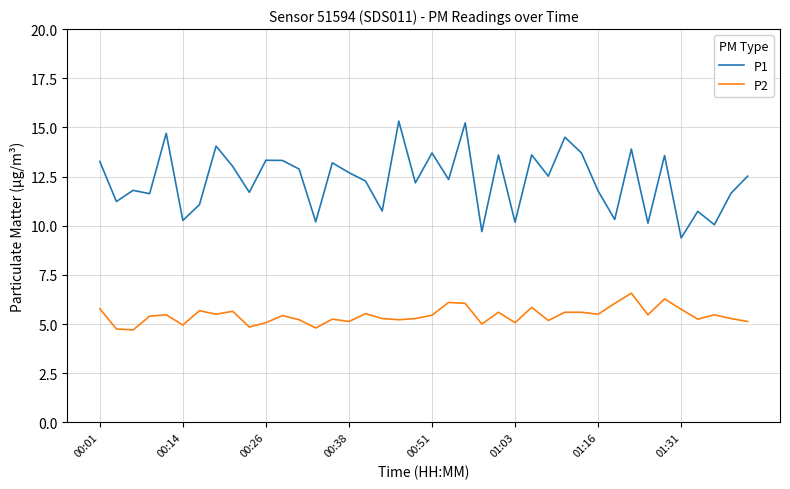

What is the minimum value shown in the chart?

4.7